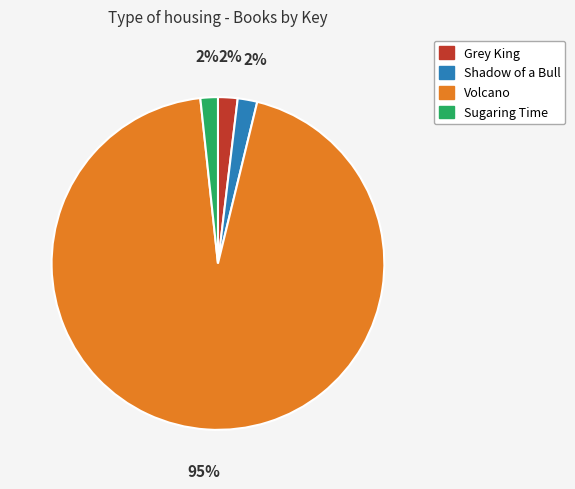

To the nearest percent, what is the average slice percentage?

25%